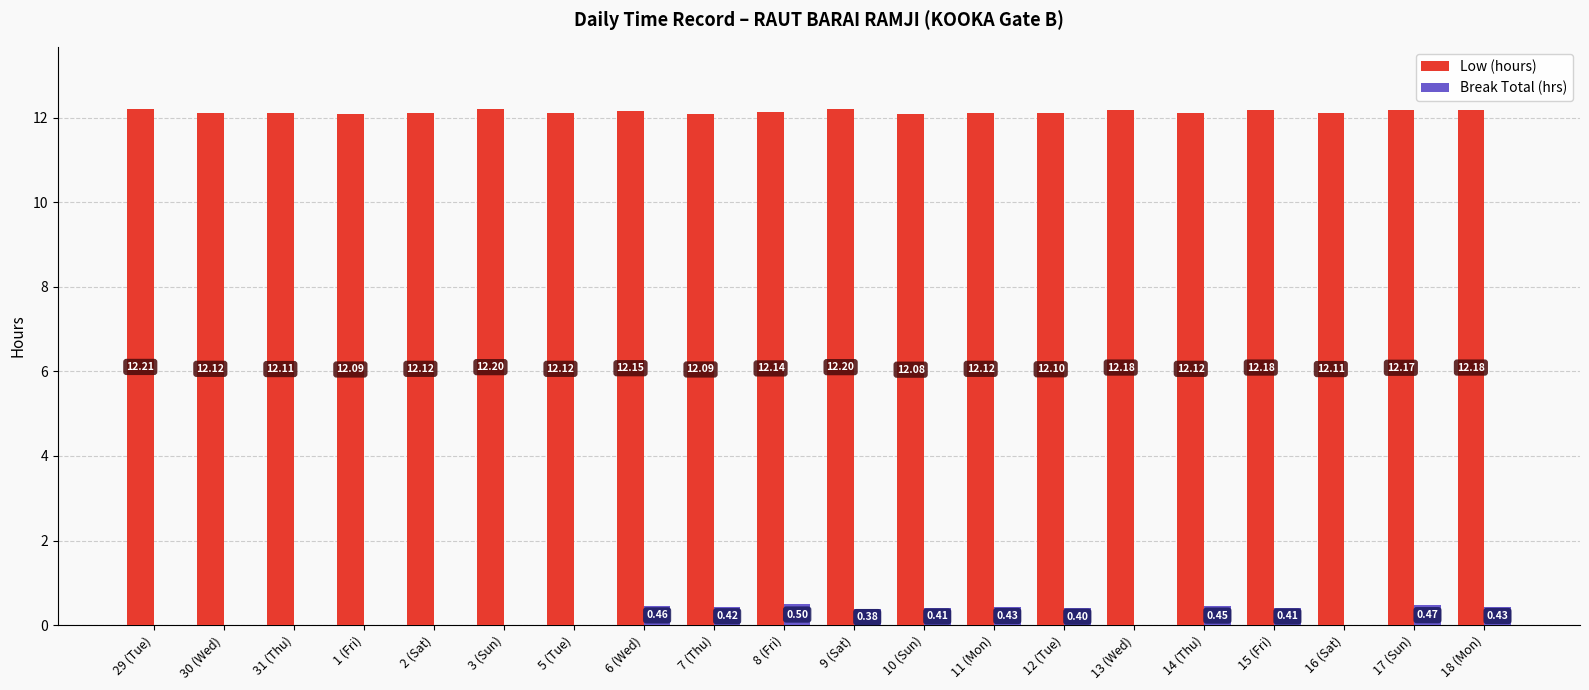

Count the number of categories in the chart.

20